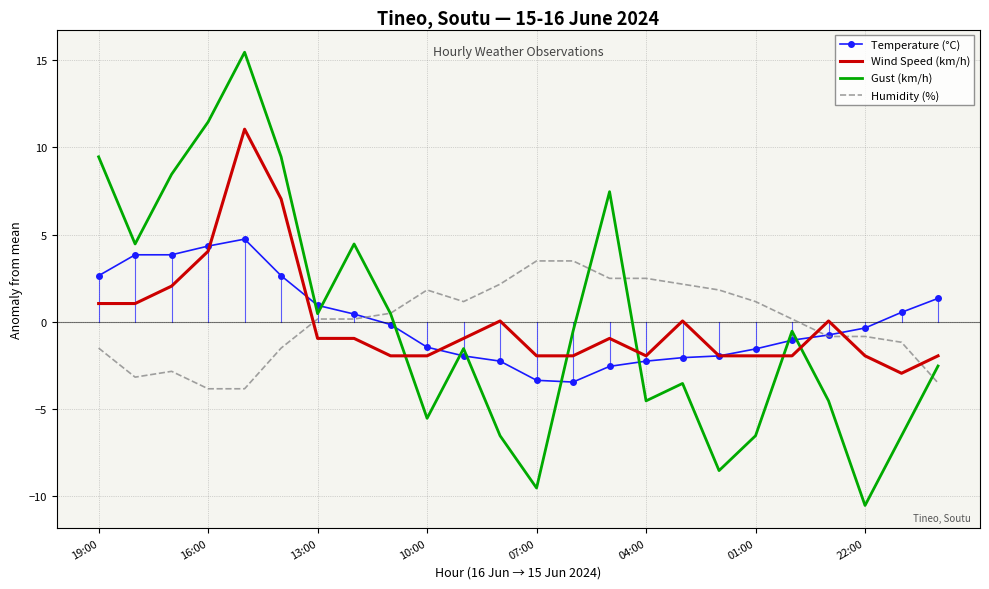

How many positive values does the Humidity (%) series have?

14